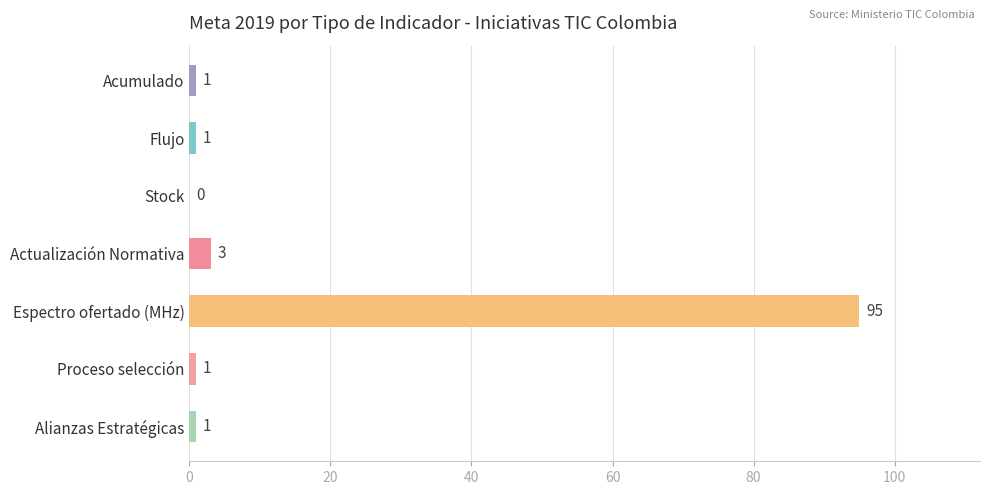

What is the maximum value shown in the chart?

95